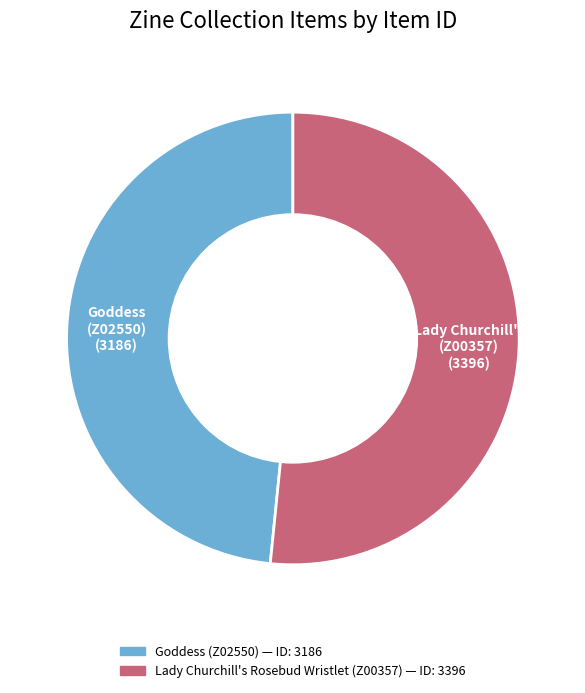

Which has a higher value, Goddess (Z02550) or Lady Churchill's Rosebud Wristlet (Z00357)?

Lady Churchill's Rosebud Wristlet (Z00357)